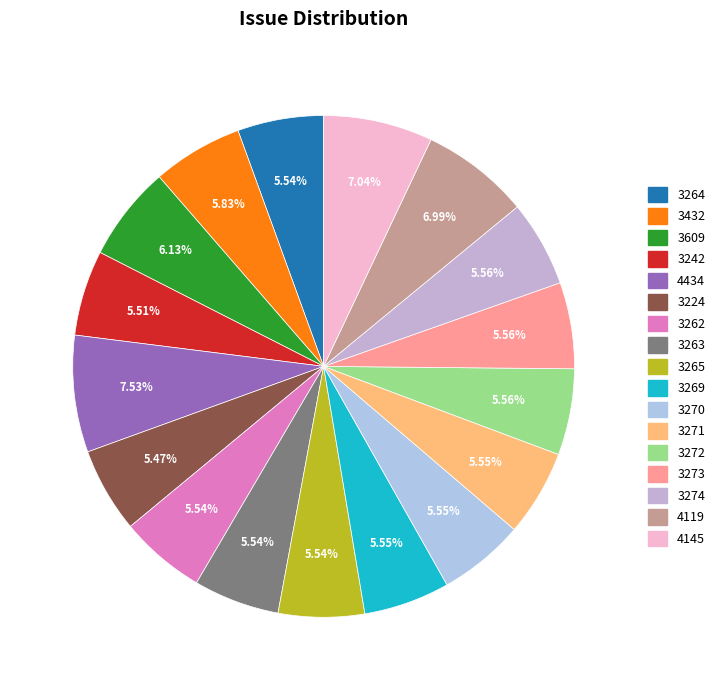

Count the number of slices in the pie.

17